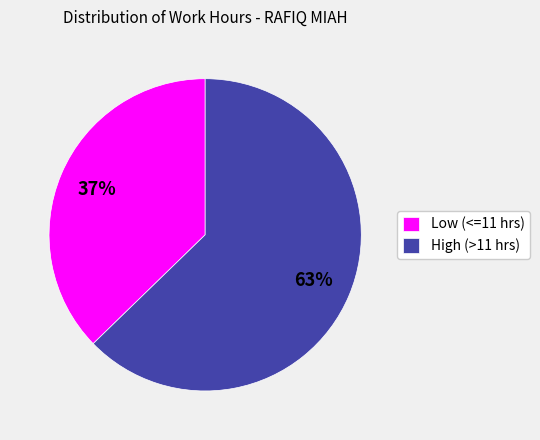

To the nearest percent, what is the average slice percentage?

50%